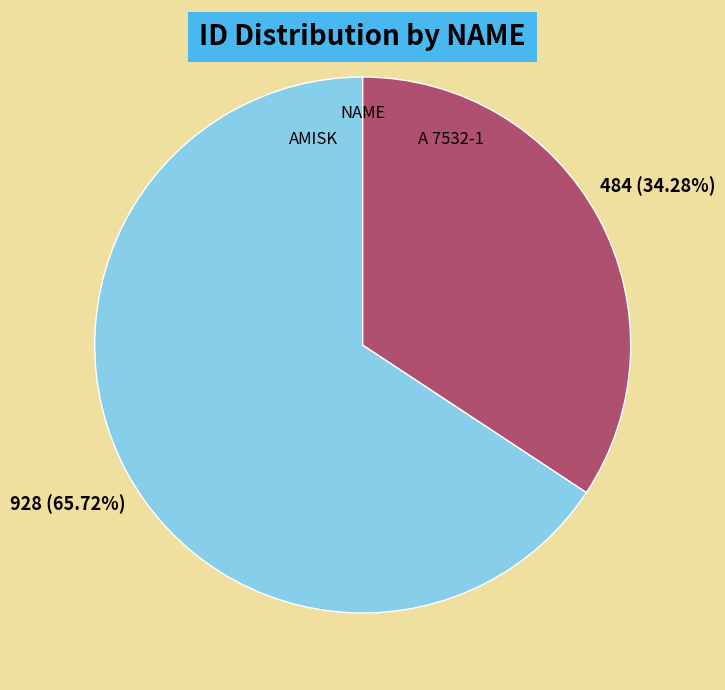

How many slices are in this pie chart?

2